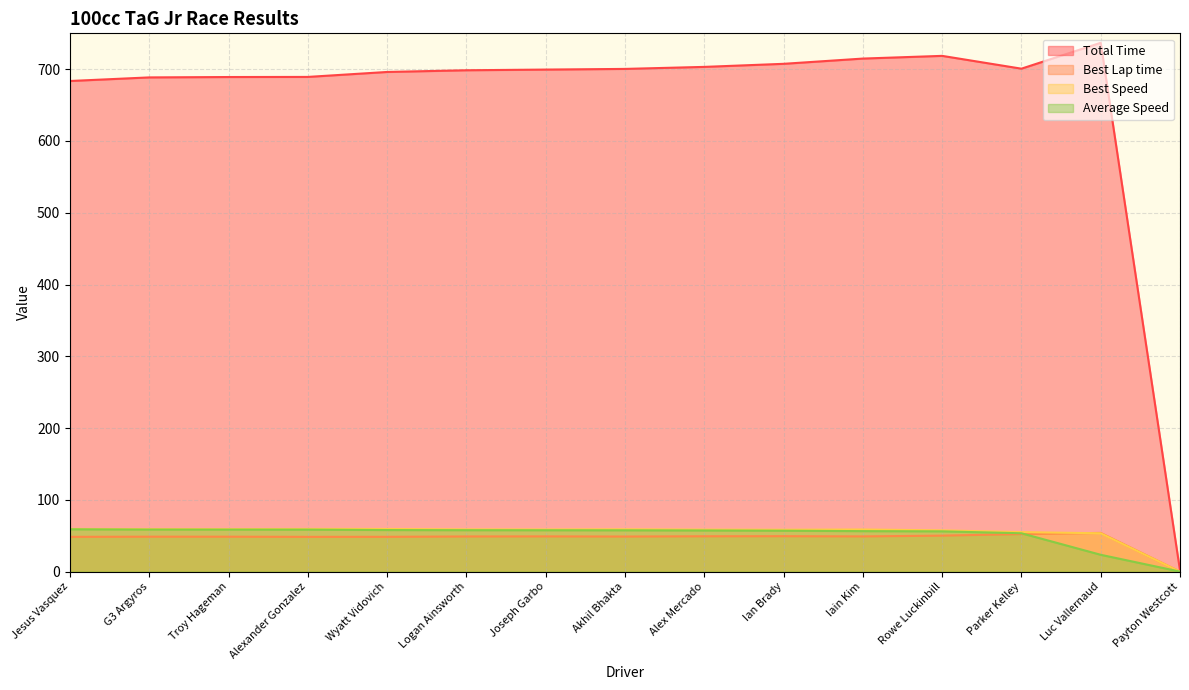

Where does the Total Time series first go above 699?

Joseph Garbo